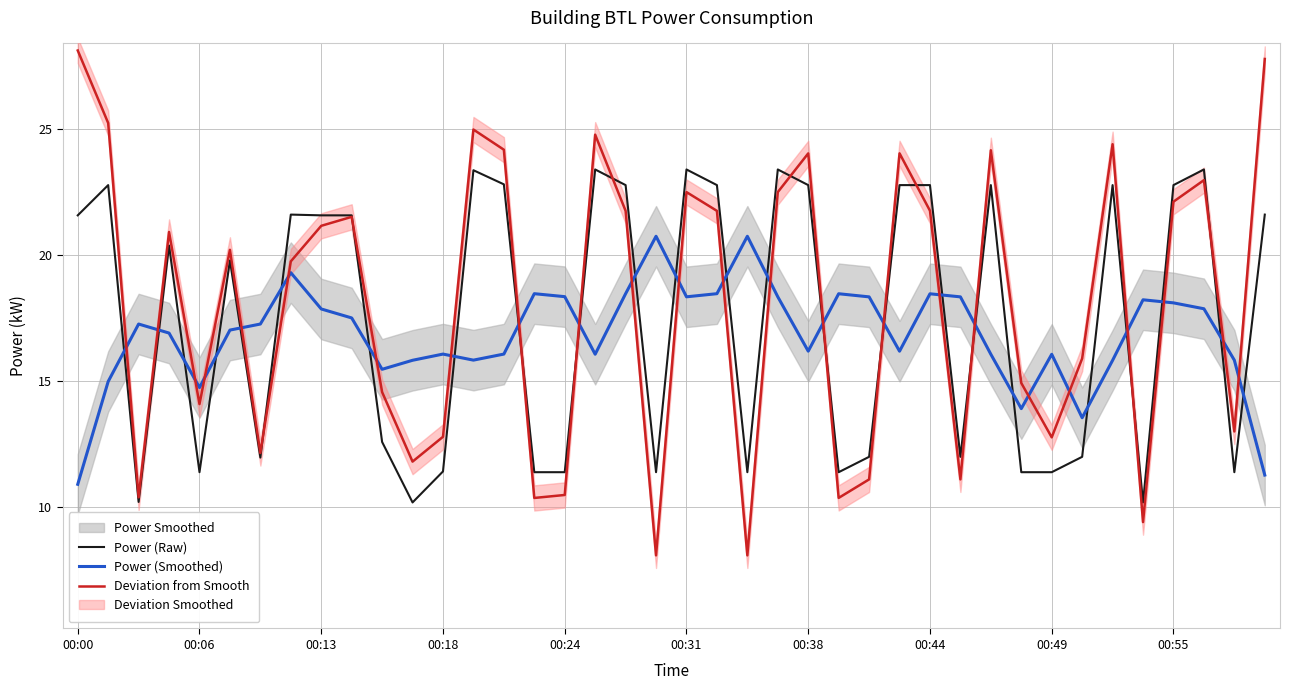

How many intersections are there between Power (Smoothed) and Power (Raw)?

24